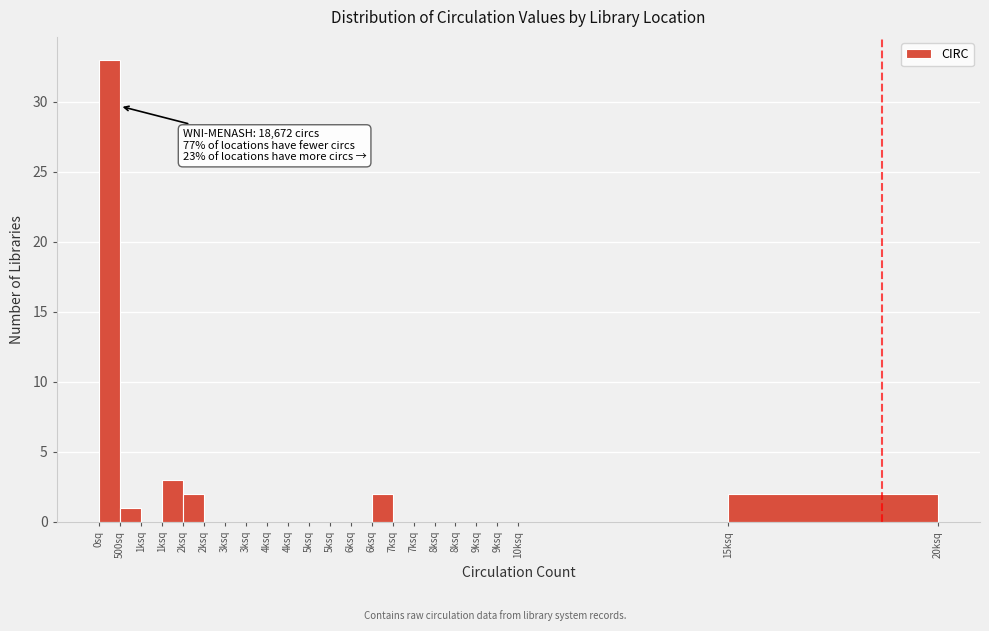

Count the number of categories in the chart.

22